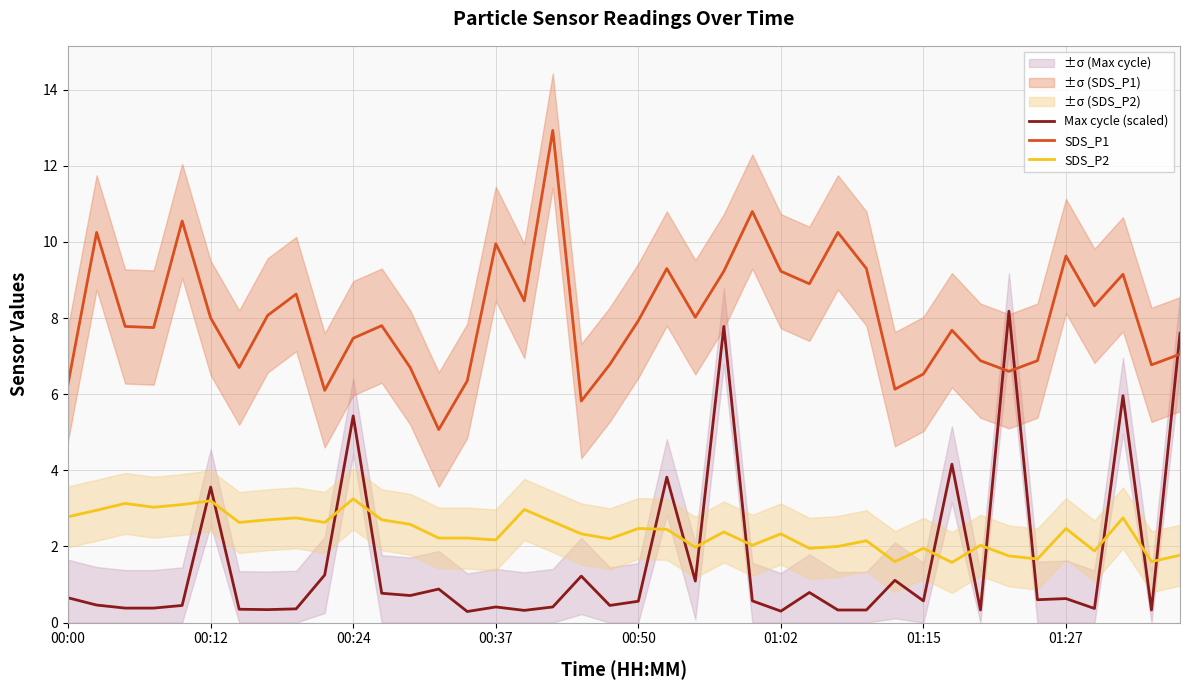

What is the minimum value for SDS_P1?

5.1